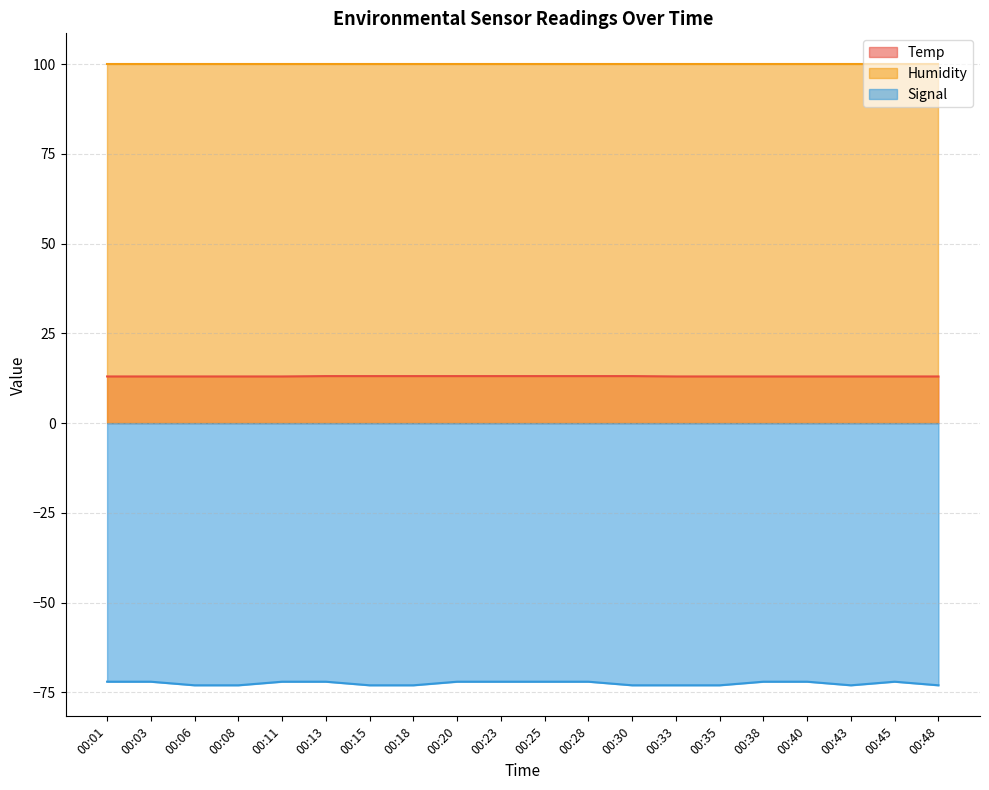

What is the minimum value shown in the chart?

-73.0